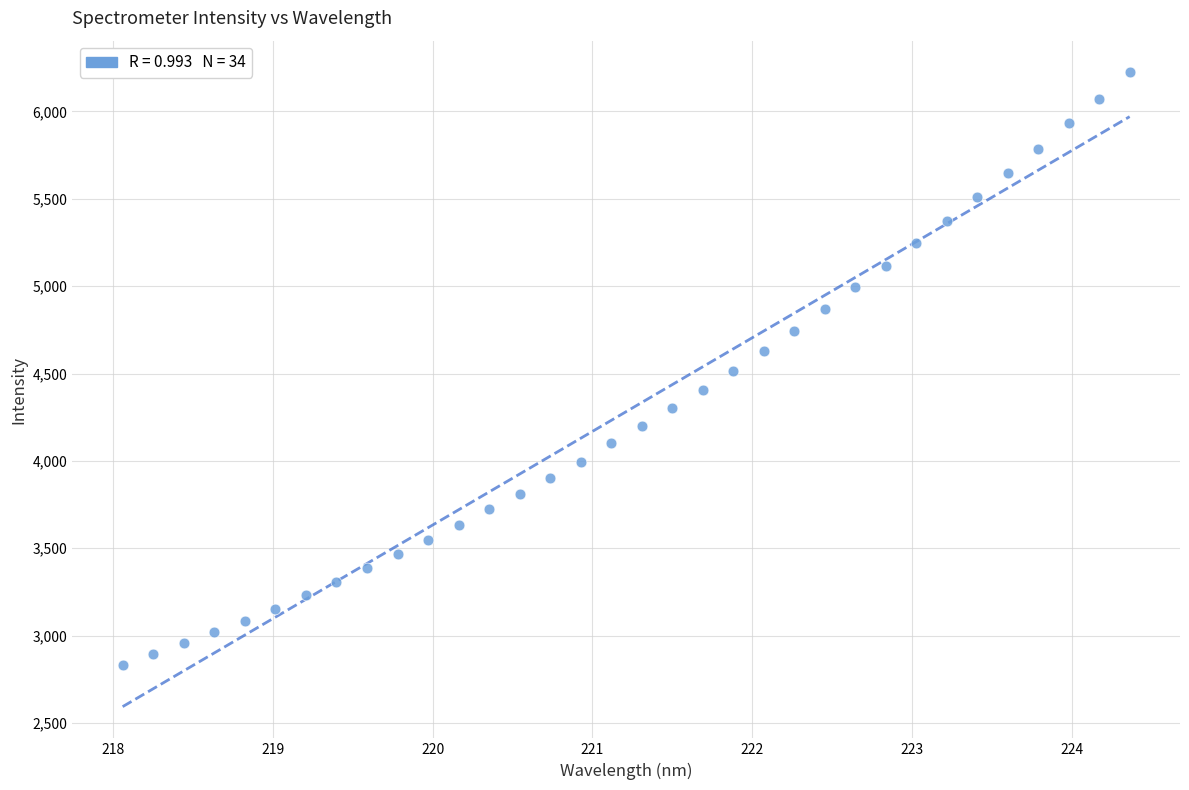

What is the range of Y values (max minus min)?

3392.6